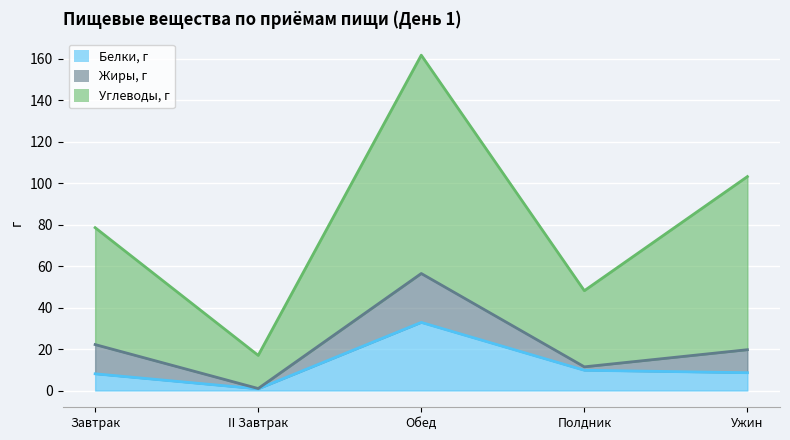

At which category does Белки, г reach its first local valley?

II Завтрак